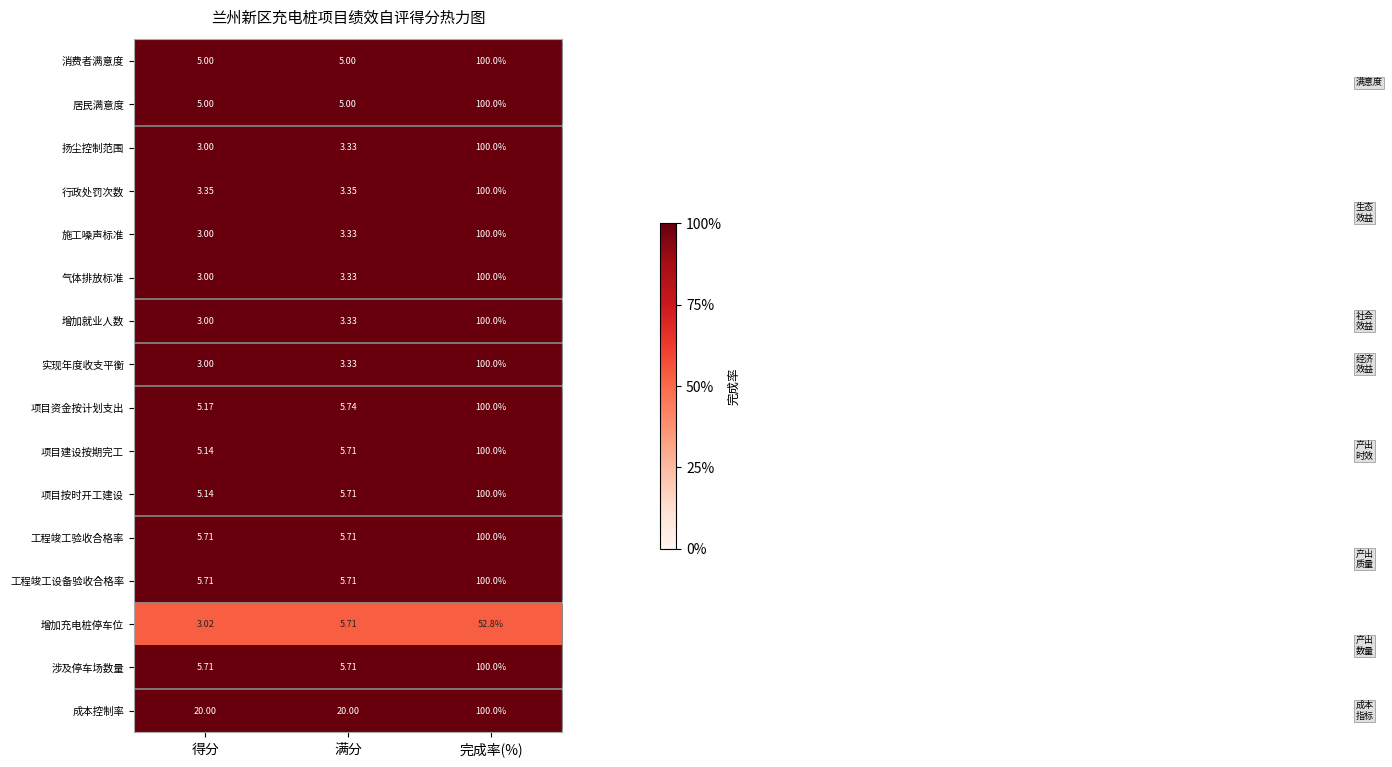

Is the value of 成本控制率 at 完成率(%) greater than the value of 气体排放标准 at 完成率(%)?

No